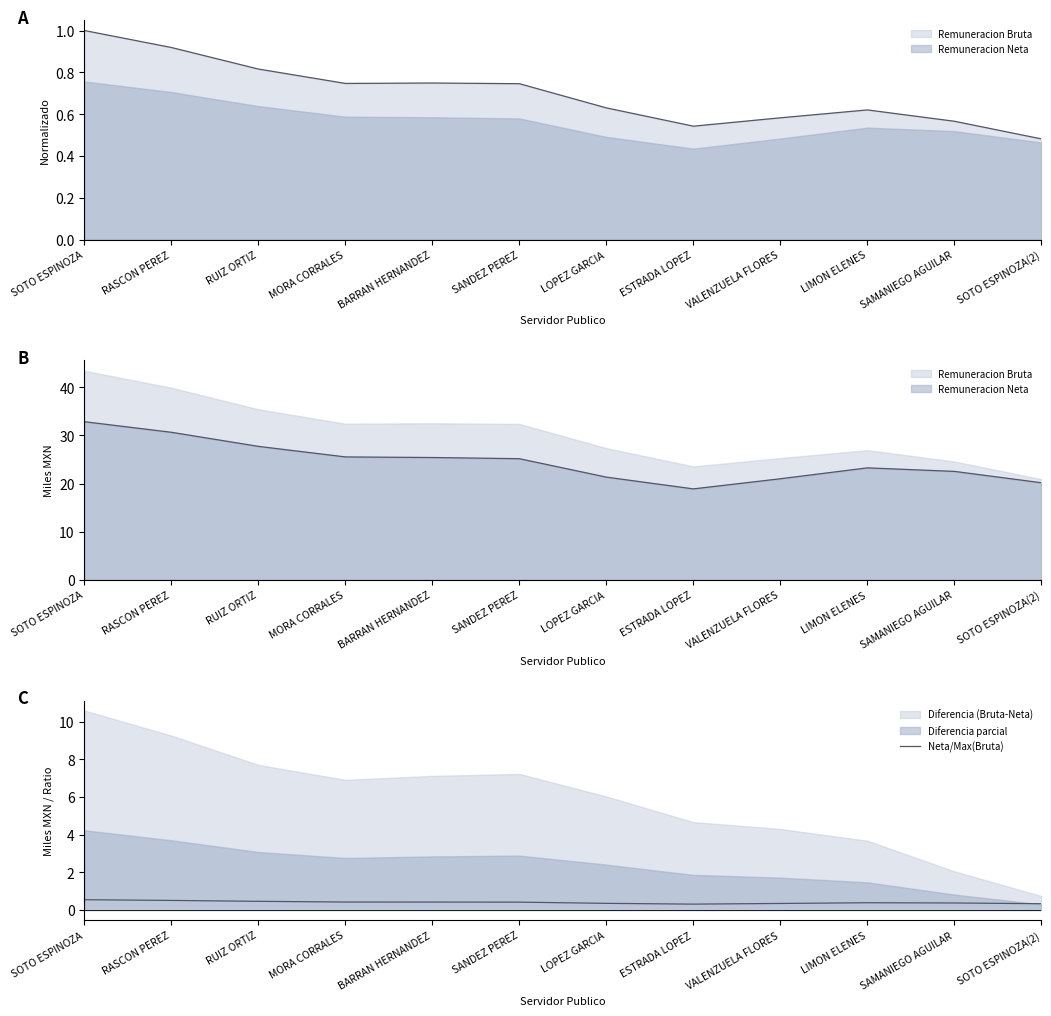

What value does the data have at SANDEZ PEREZ?

0.4